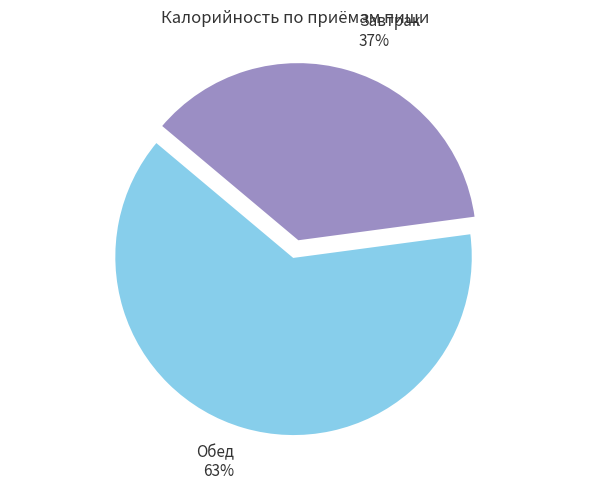

Rank the categories by value from lowest to highest.

Завтрак, Обед